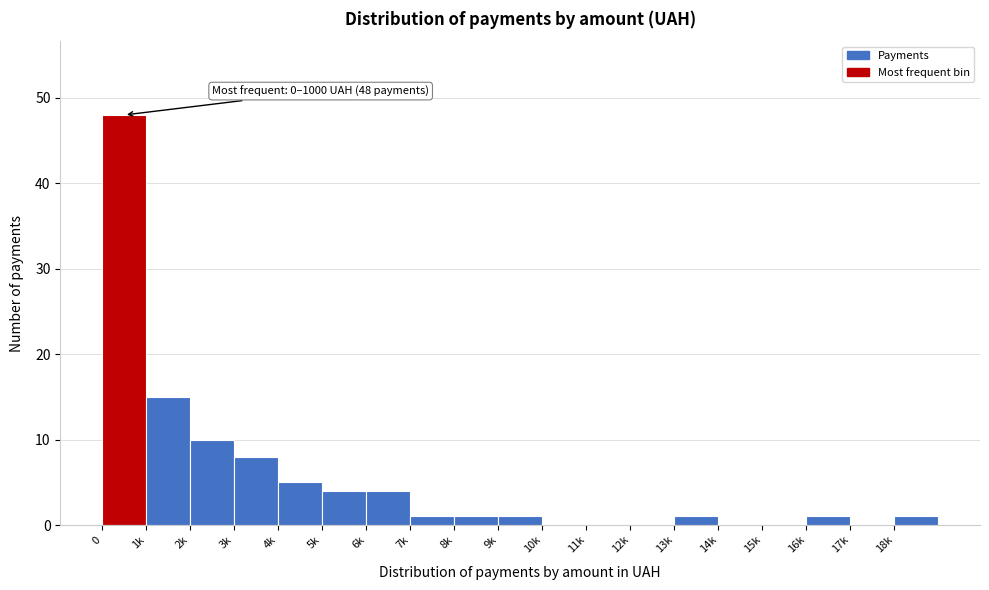

Reading left to right, transcribe all the data shown in this chart.

0=48	1k=15	2k=10	3k=8	4k=5	5k=4	6k=4	7k=1	8k=1	9k=1	10k=0	11k=0	12k=0	13k=1	14k=0	15k=0	16k=1	17k=0	18k=1